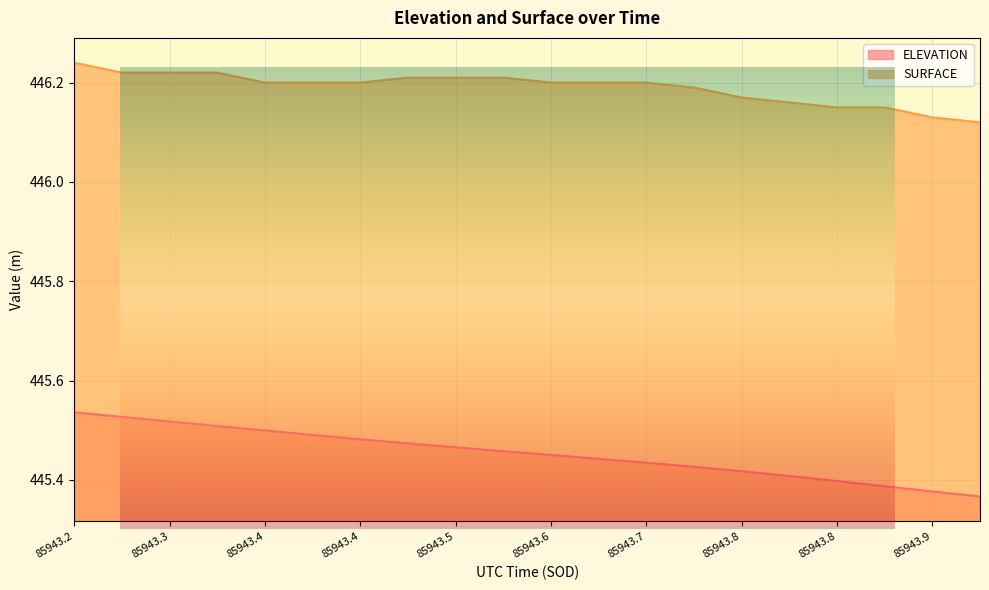

Does the chart display data point markers on the line(s)?

No